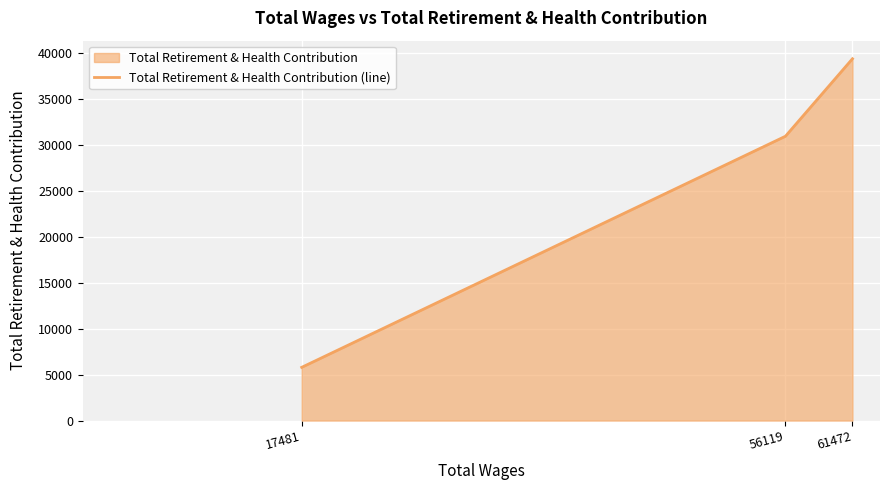

What is the approximate value at 17481, to the nearest 10?

5800